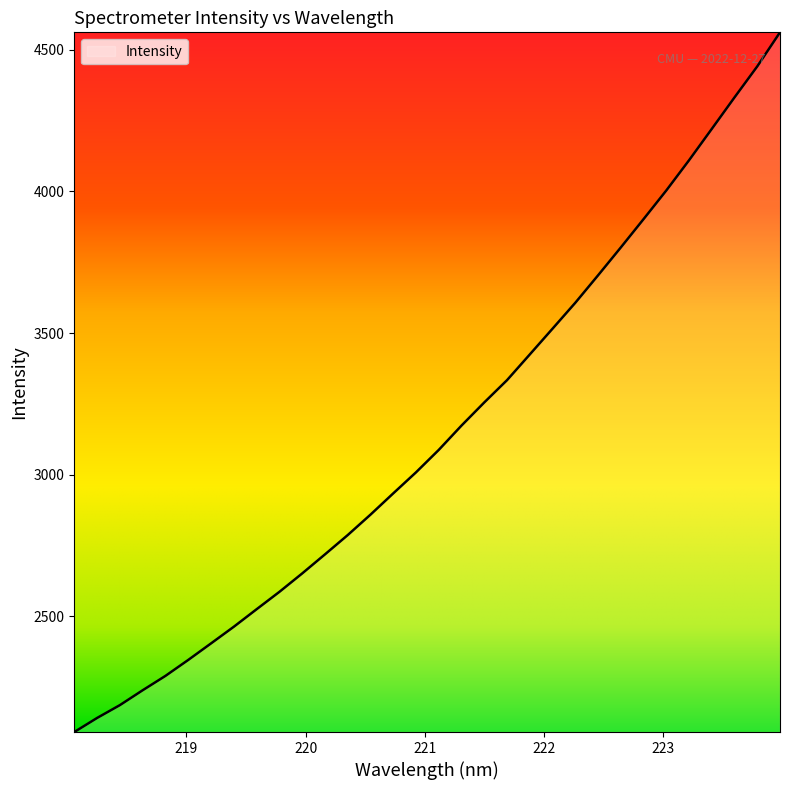

What is the greatest value displayed?

4561.8